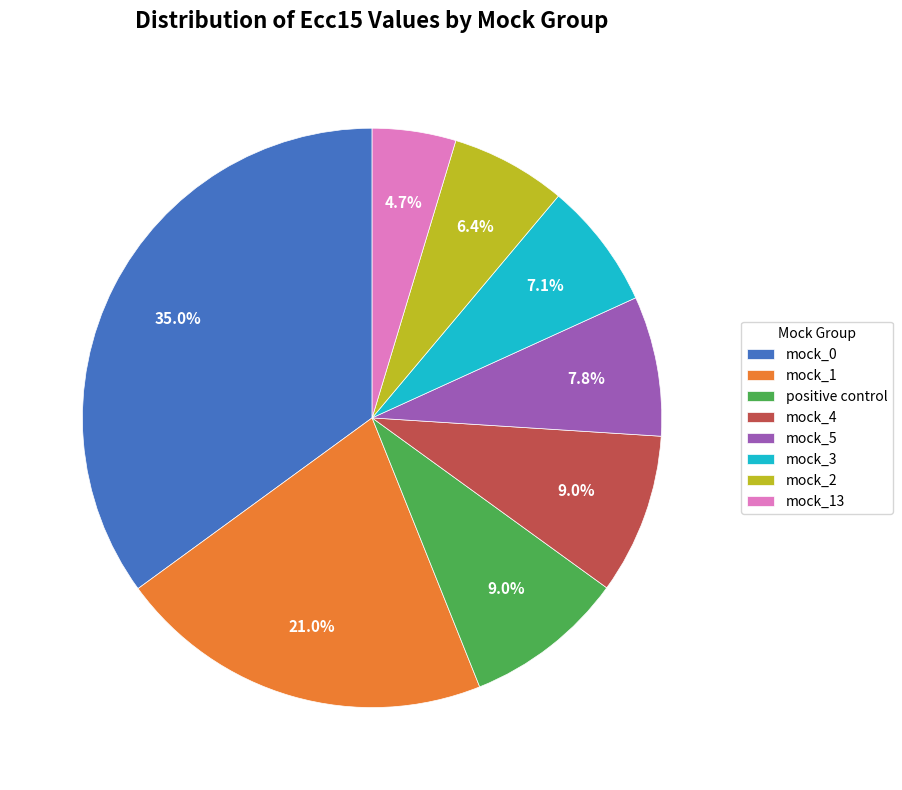

What portion of the pie excludes positive control?

91.0%